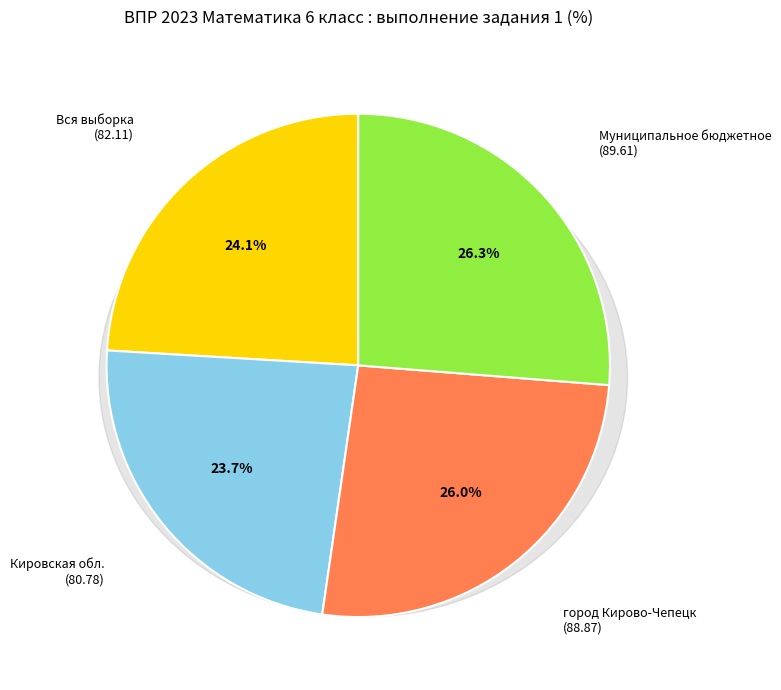

To the nearest percent, what is the difference between the largest and smallest slice percentages?

3%